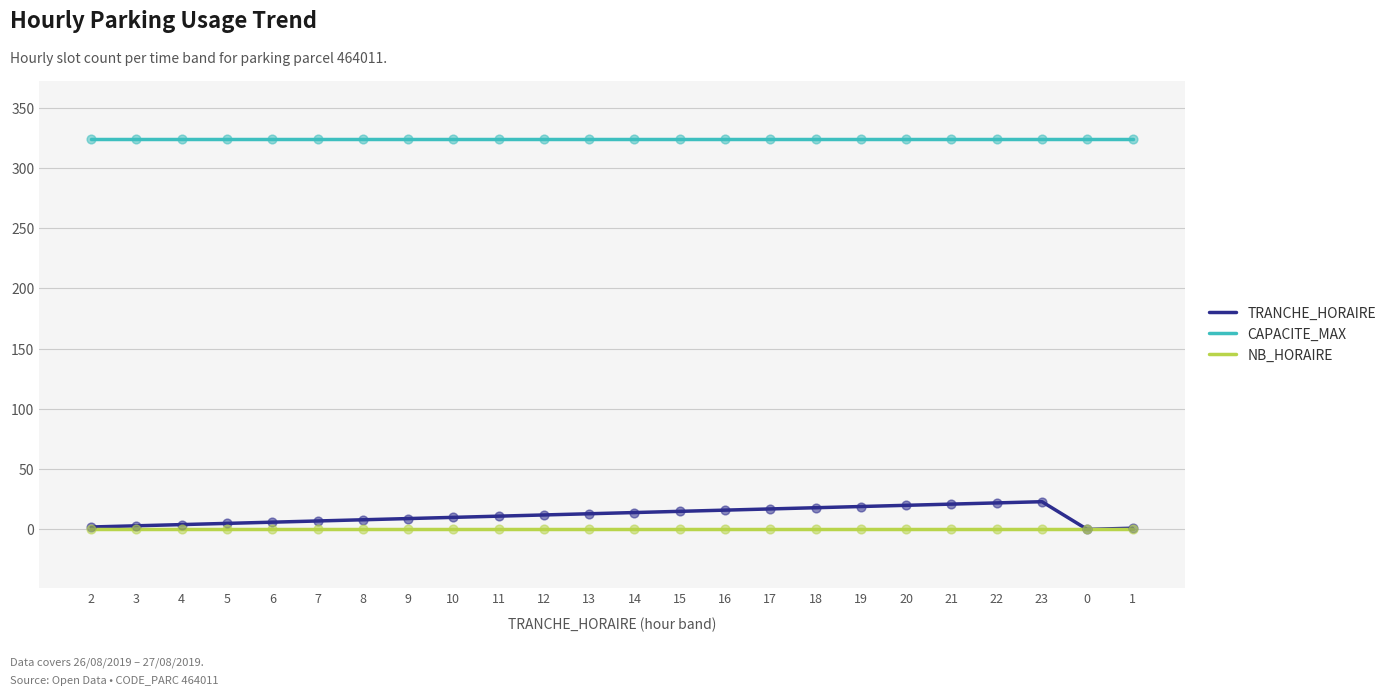

Which series has the largest range (max minus min)?

TRANCHE_HORAIRE